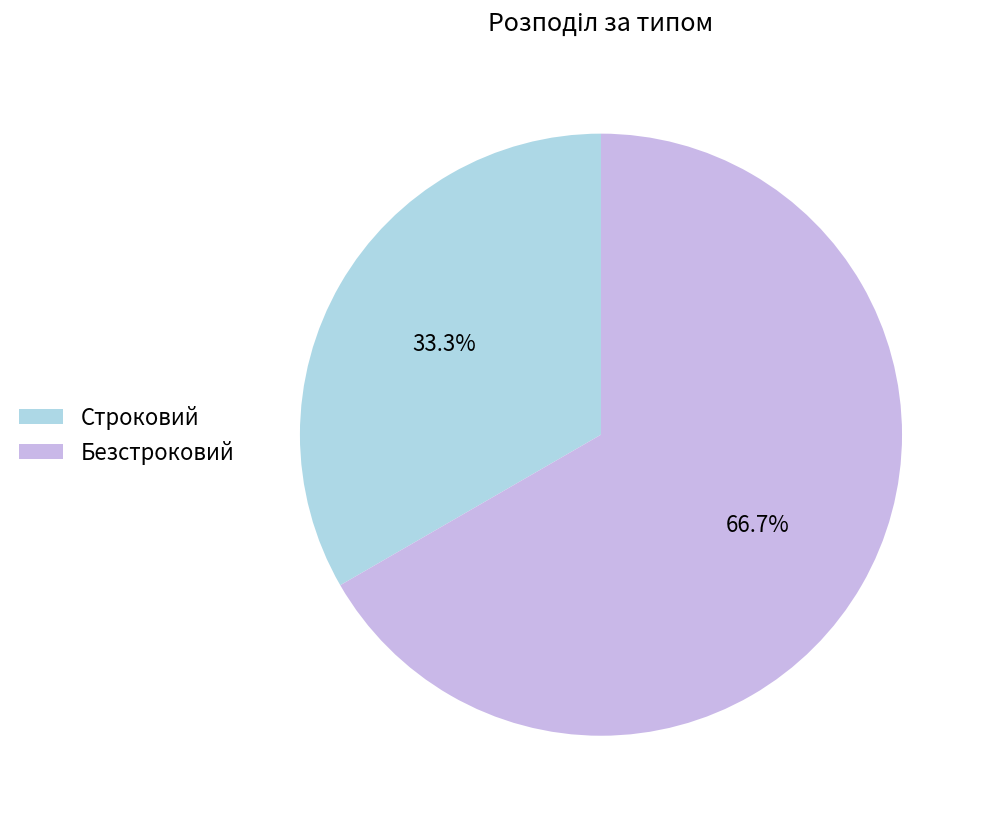

Is Безстроковий the majority of the pie?

Yes